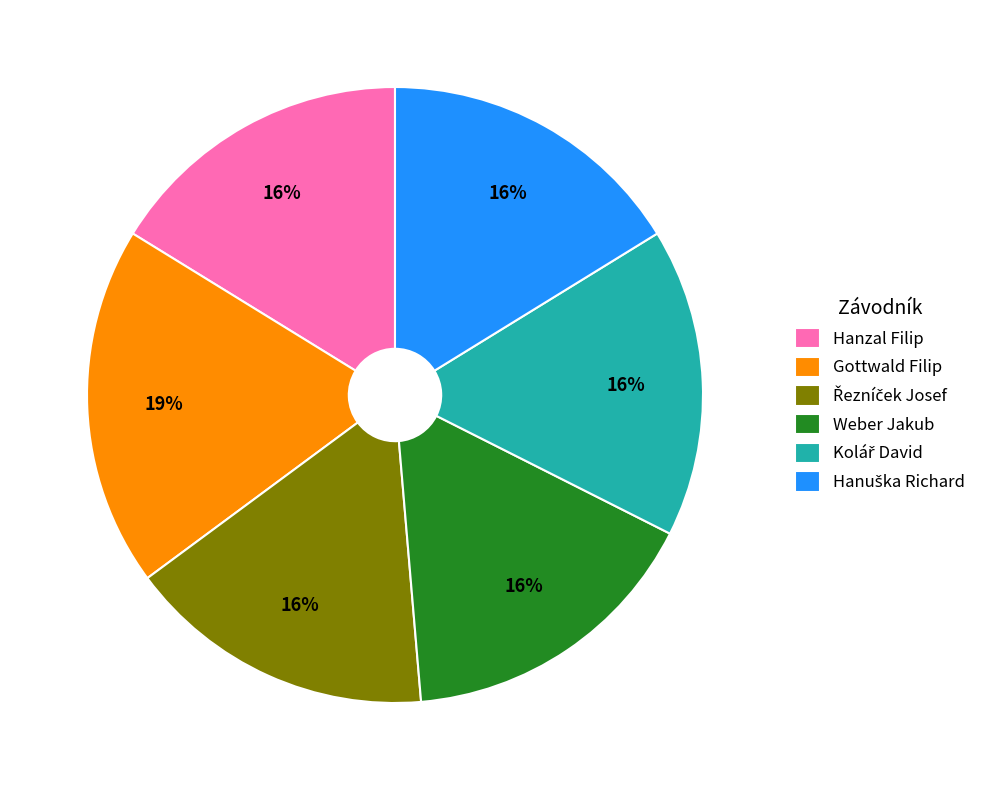

Count the number of slices in the pie.

6